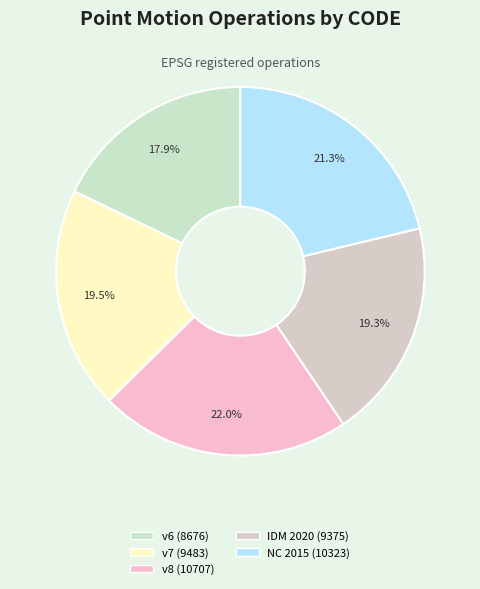

Count the number of slices in the pie.

5